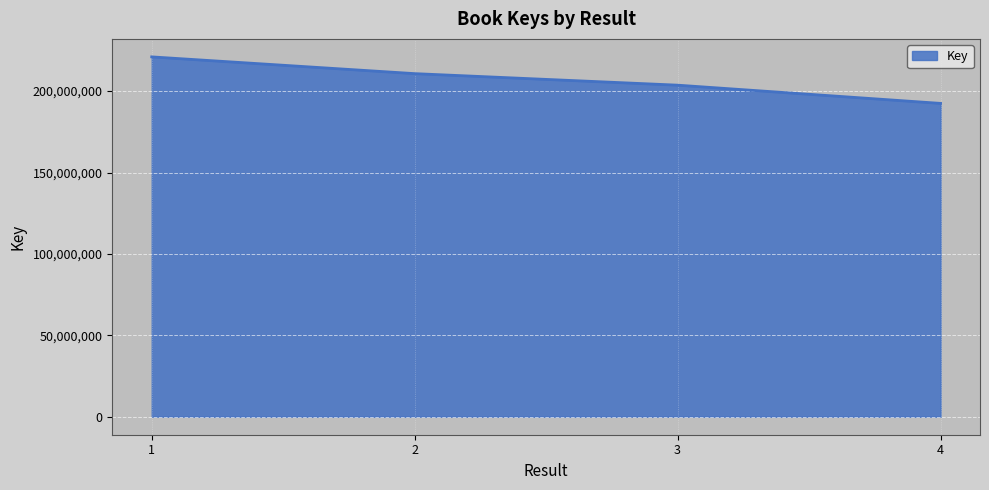

Rank the categories by value from lowest to highest.

4, 3, 2, 1